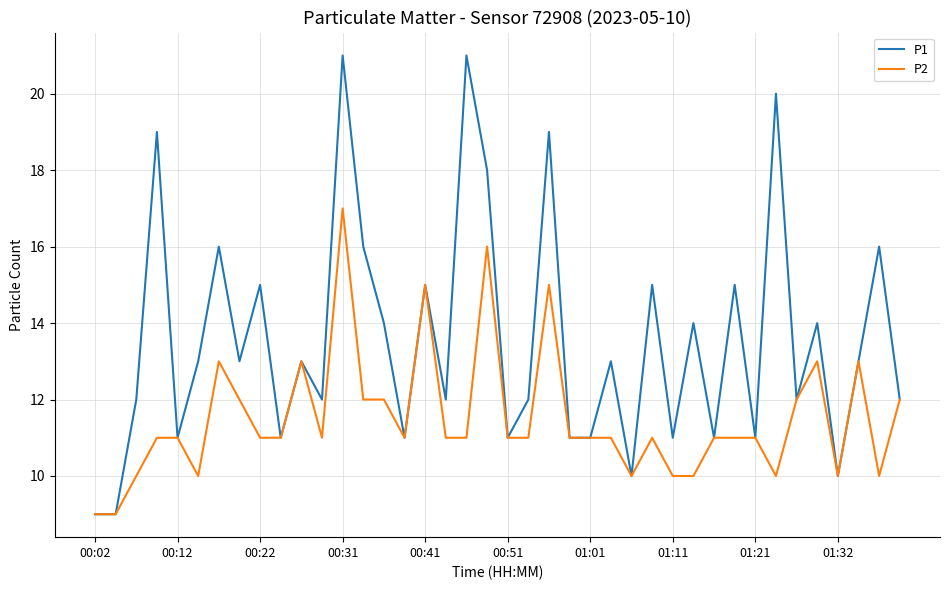

Which series has the largest total across all categories?

P1